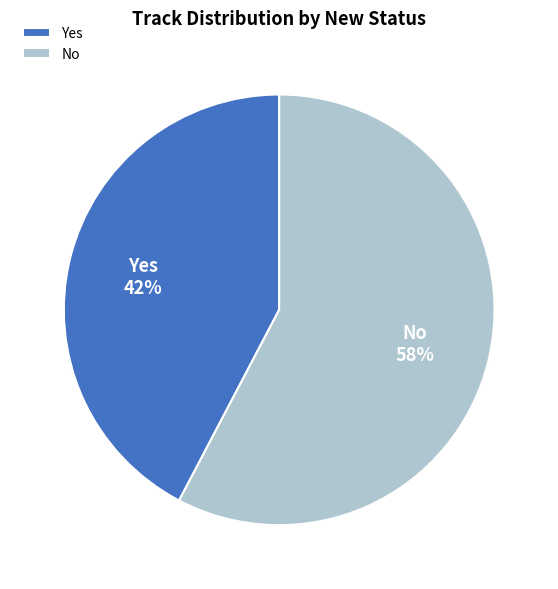

Which has a higher value, Yes or No?

No